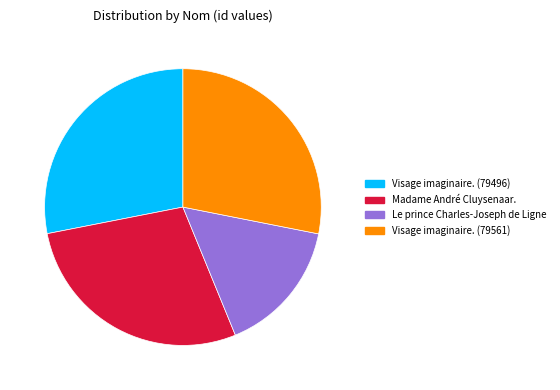

Which slice is the smallest?

Le prince Charles-Joseph de Ligne